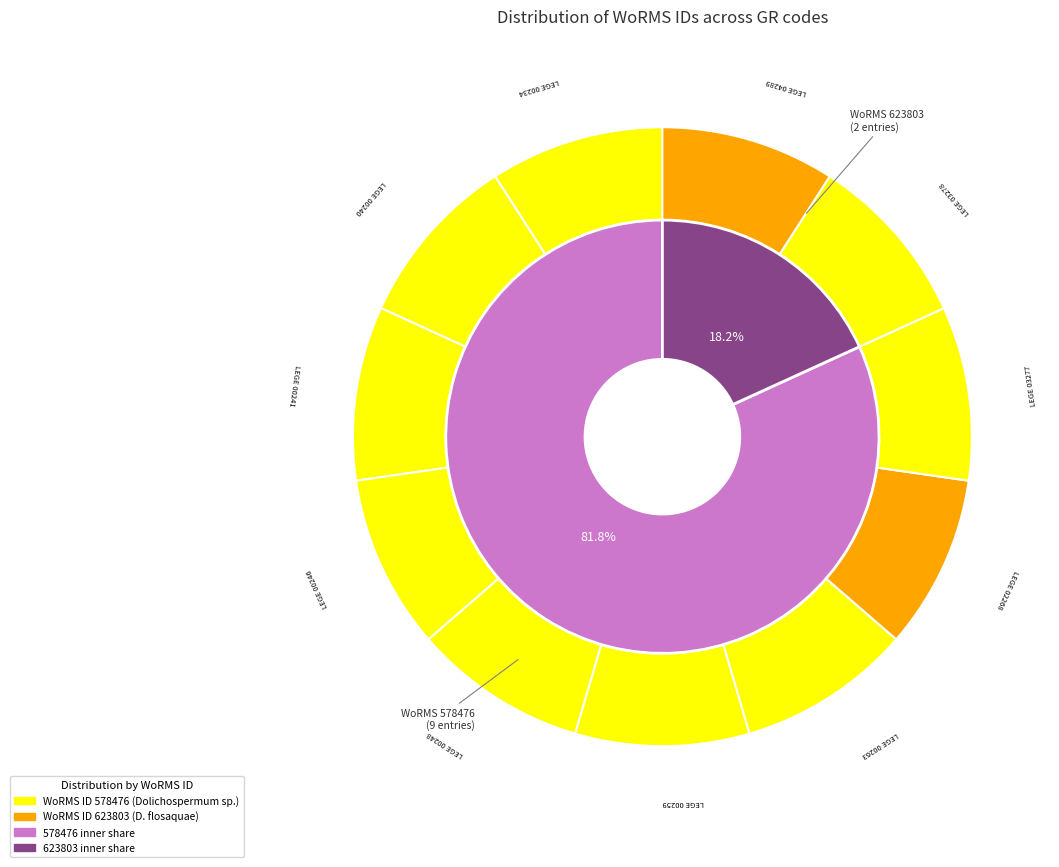

Rank the categories by value from highest to lowest.

LEGE 02268, LEGE 04289, LEGE 00234, LEGE 00240, LEGE 00241, LEGE 00246, LEGE 00248, LEGE 00259, LEGE 00263, LEGE 03277, LEGE 03278